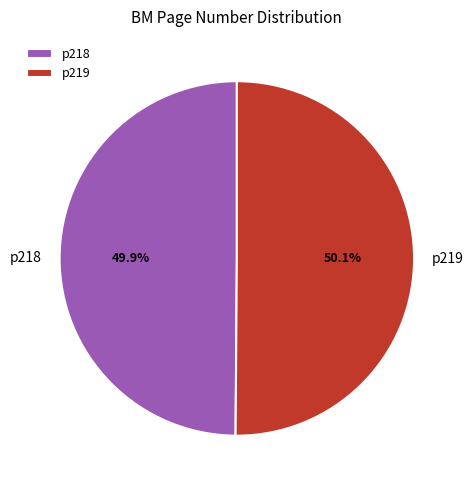

To the nearest percent, what percentage of the pie is p218?

50%